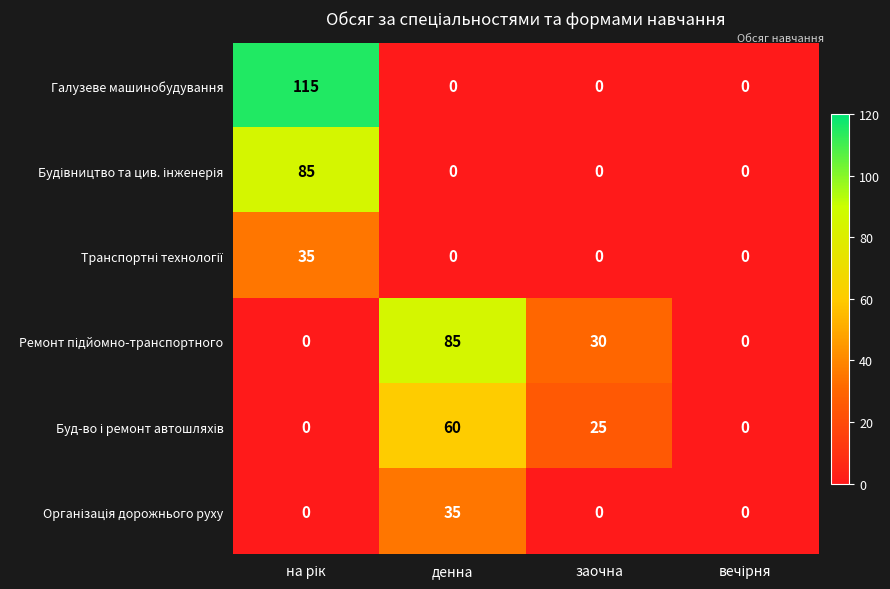

What is the maximum value shown in the chart?

115